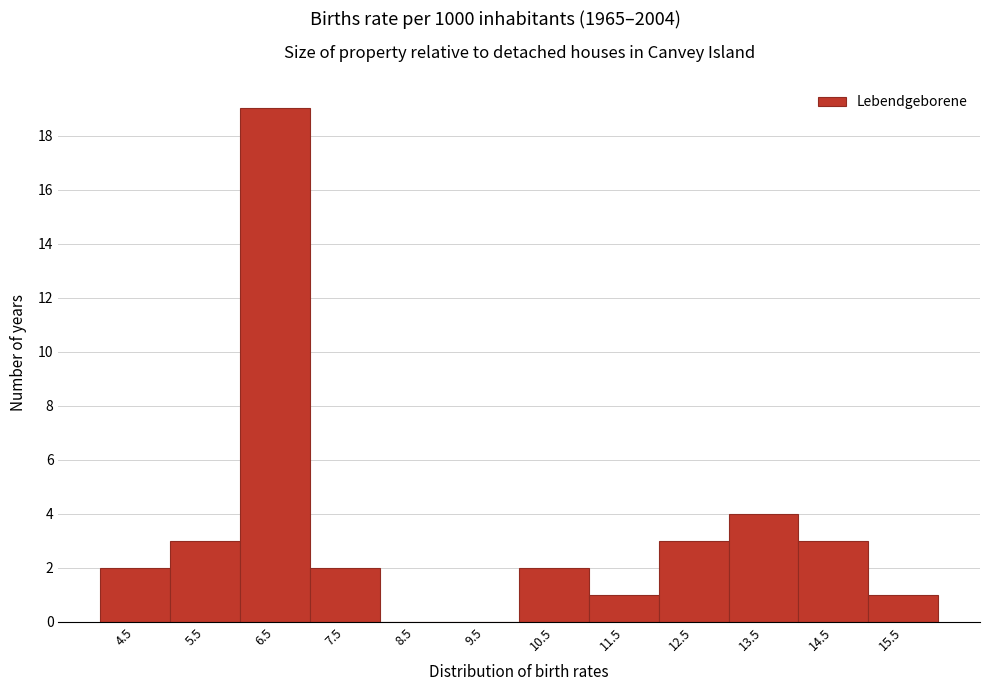

Reading right to left, what are all the values shown in this chart?

15.5=1	14.5=3	13.5=4	12.5=3	11.5=1	10.5=2	9.5=0	8.5=0	7.5=2	6.5=19	5.5=3	4.5=2